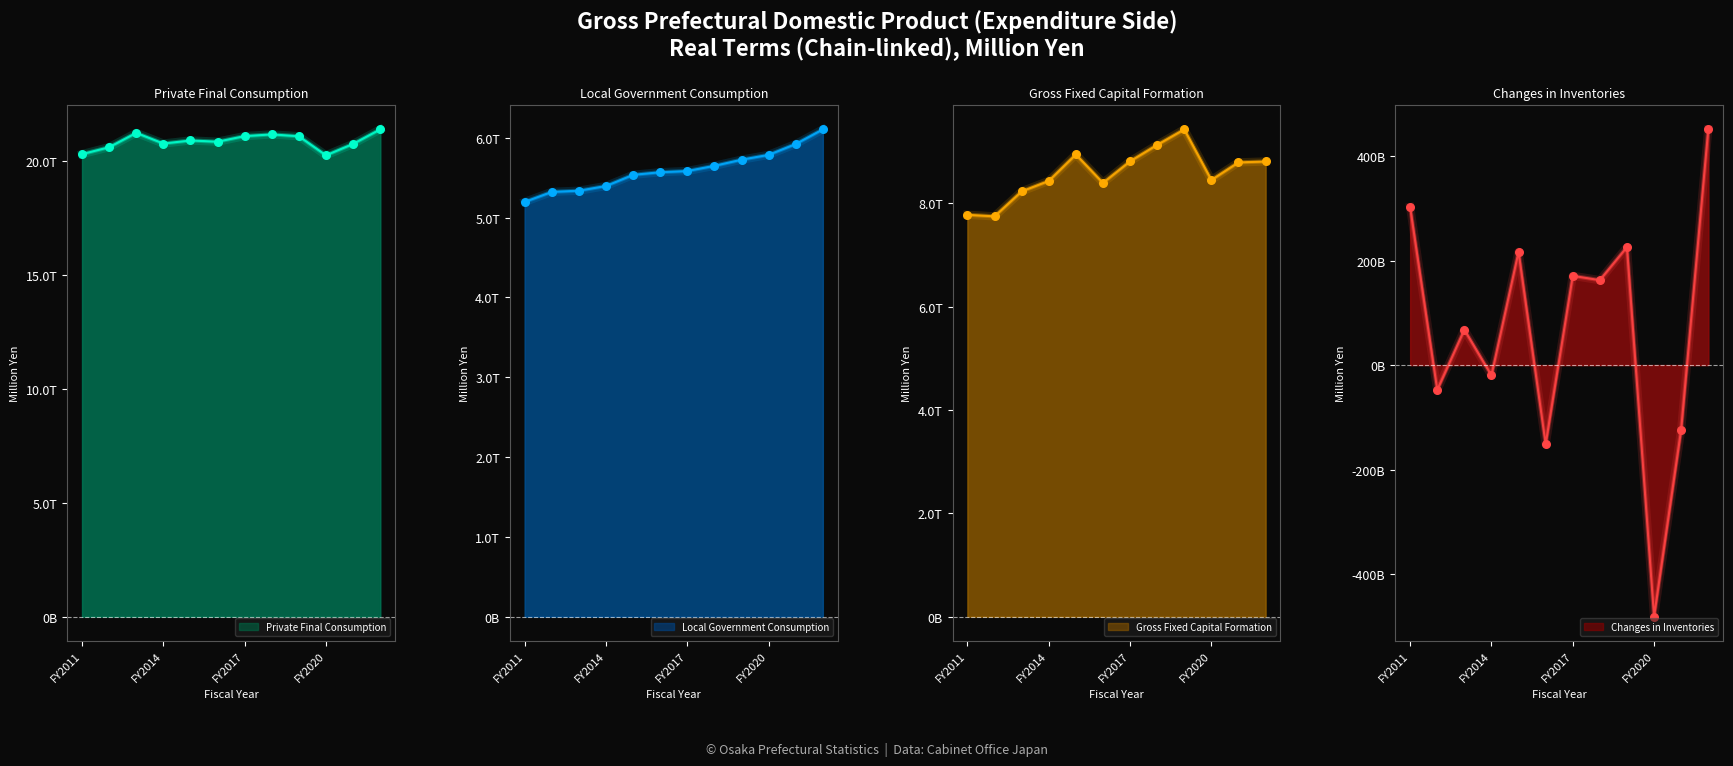

What are all the series names shown in the legend?

Private Final Consumption, Local Government Consumption, Gross Fixed Capital Formation, Changes in Inventories